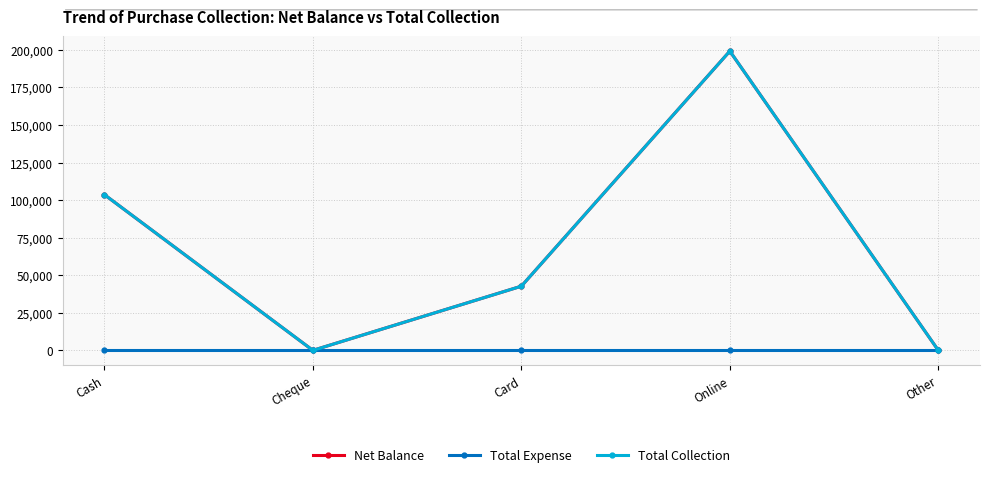

List the series in order of their peak value, highest first.

Net Balance, Total Collection, Total Expense